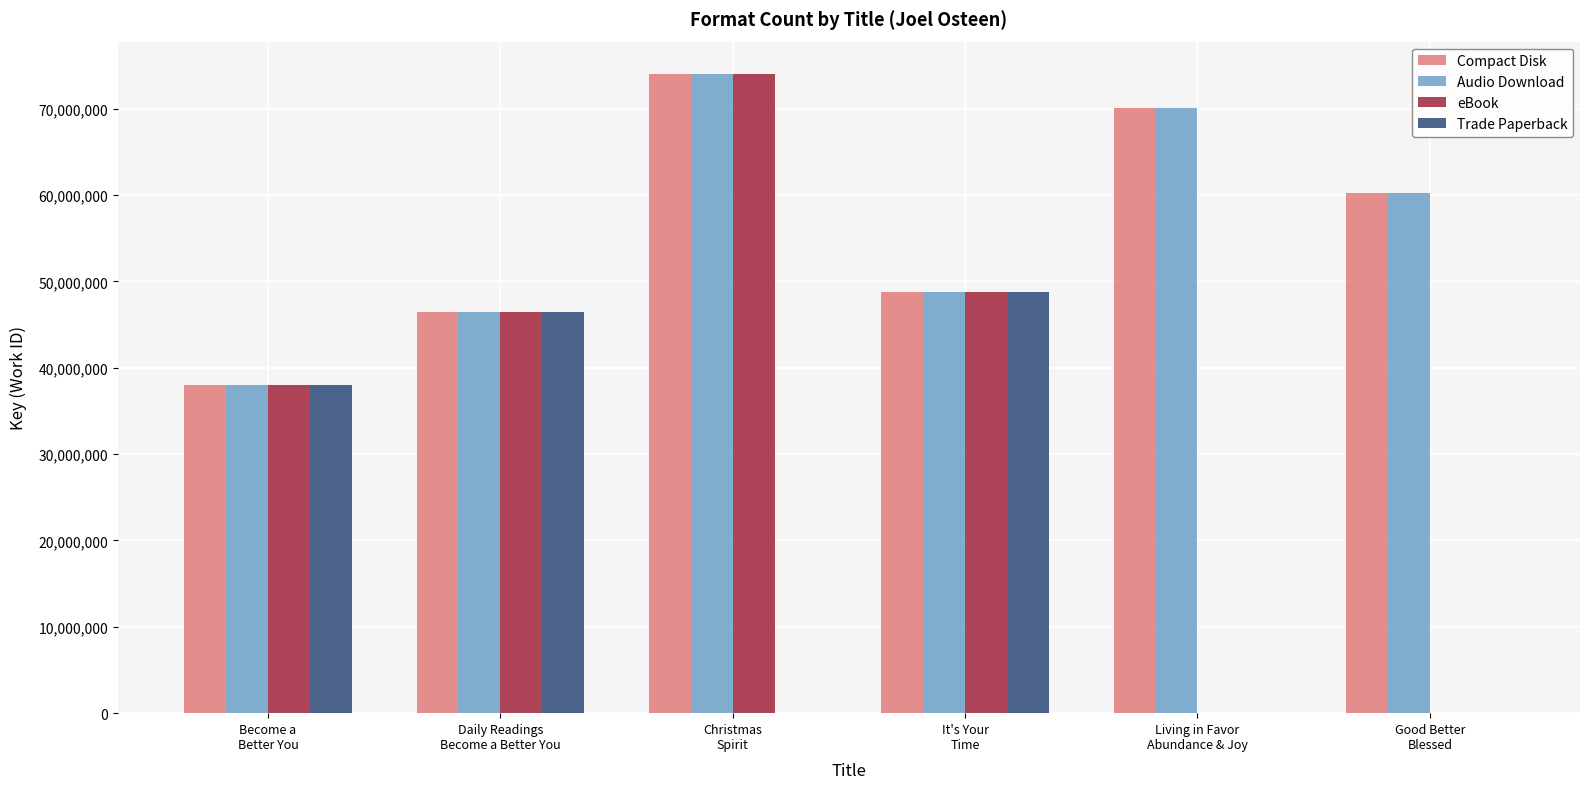

At which label does eBook reach its peak?

Christmas
Spirit